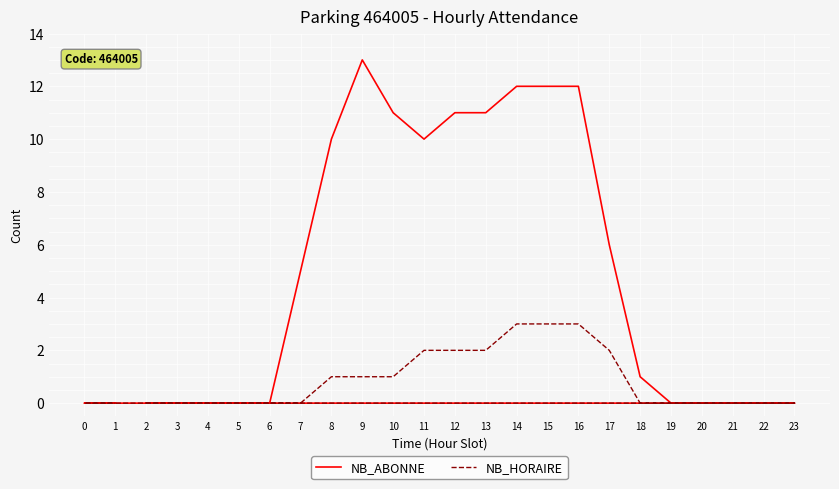

Which series has the largest total across all categories?

NB_ABONNE